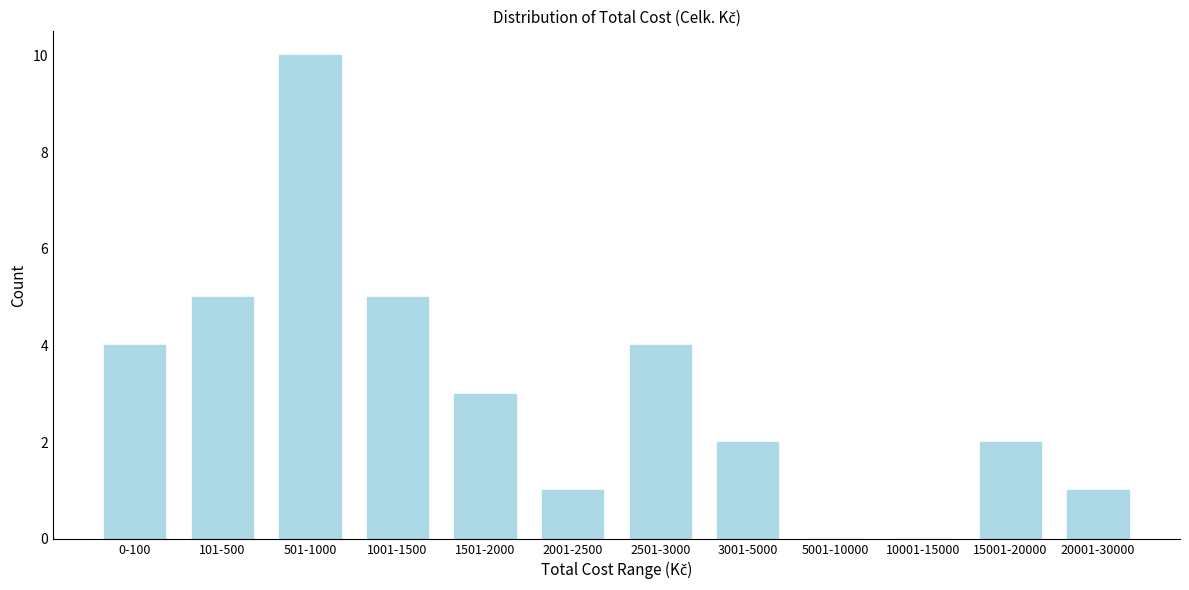

Reading right to left, what are all the values shown in this chart?

20001-30000=1	15001-20000=2	10001-15000=0	5001-10000=0	3001-5000=2	2501-3000=4	2001-2500=1	1501-2000=3	1001-1500=5	501-1000=10	101-500=5	0-100=4